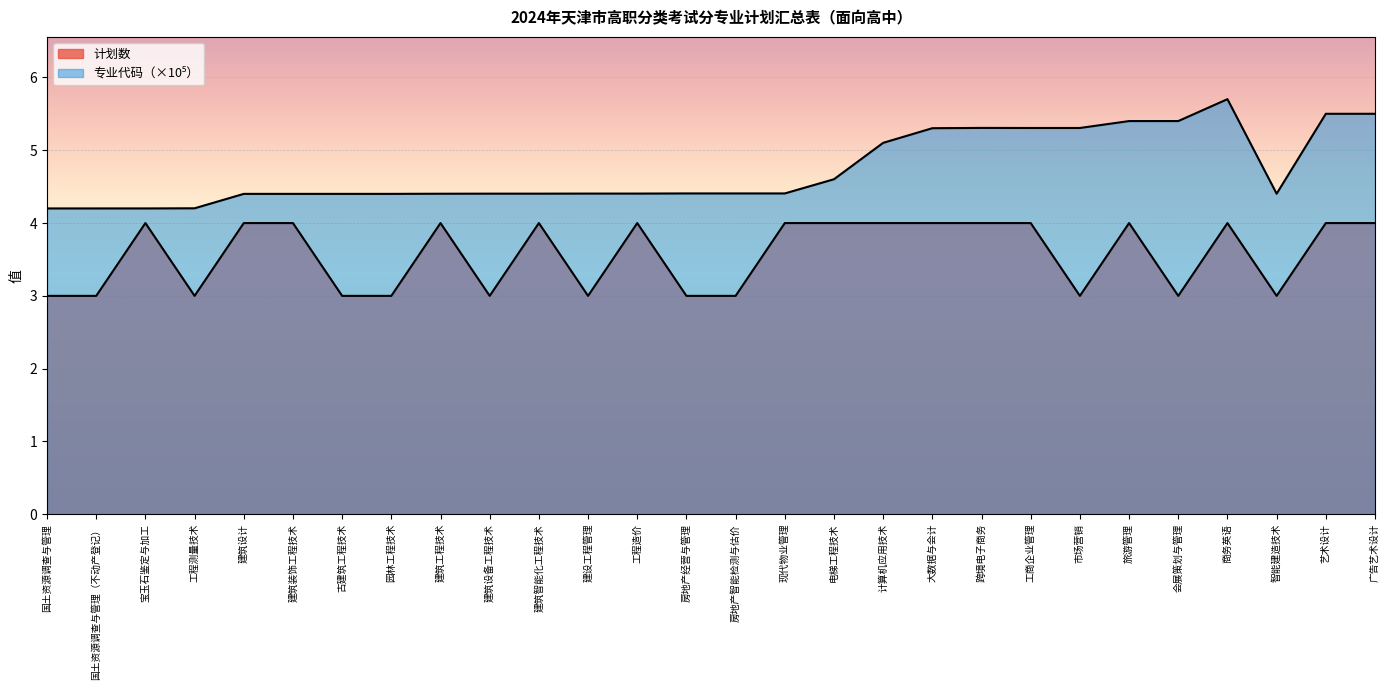

True or false: 计划数 has a value of 1.8 at 建筑设备工程技术.

False